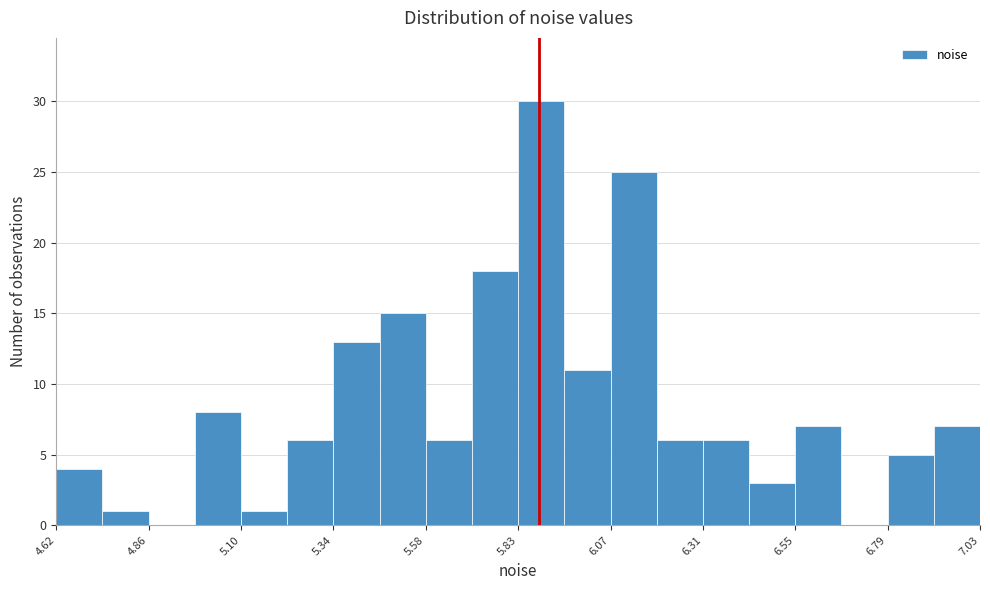

Read against the x-axis, roughly where is the centre of the tallest bar?

5.90